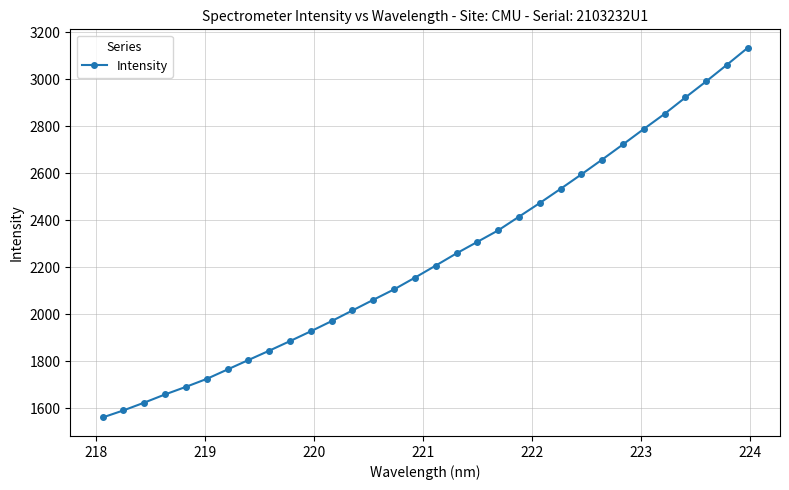

How many values are below 2207?

16